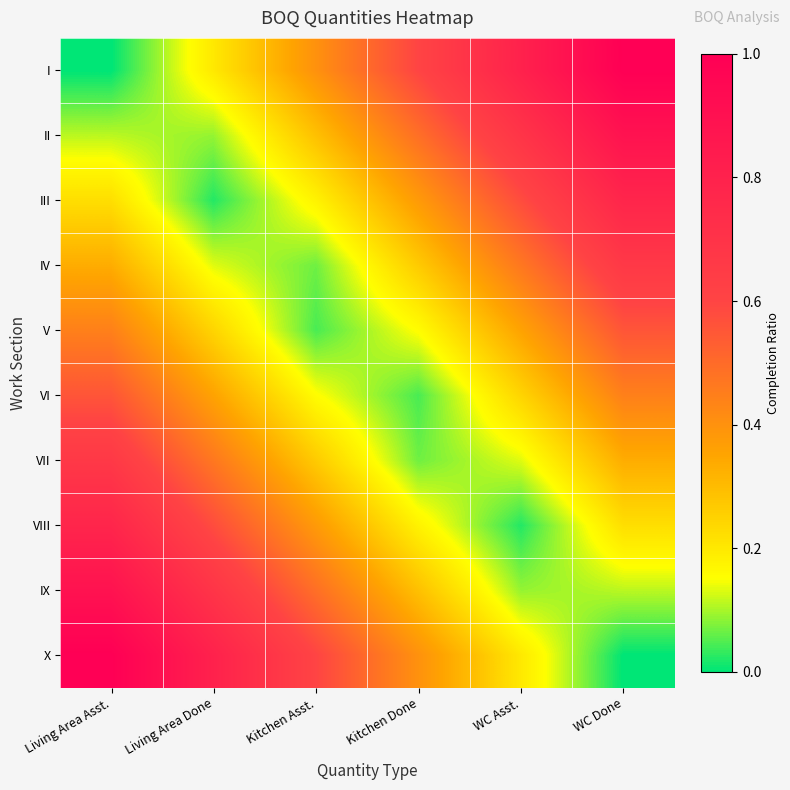

What is the maximum value shown in the chart?

1.0